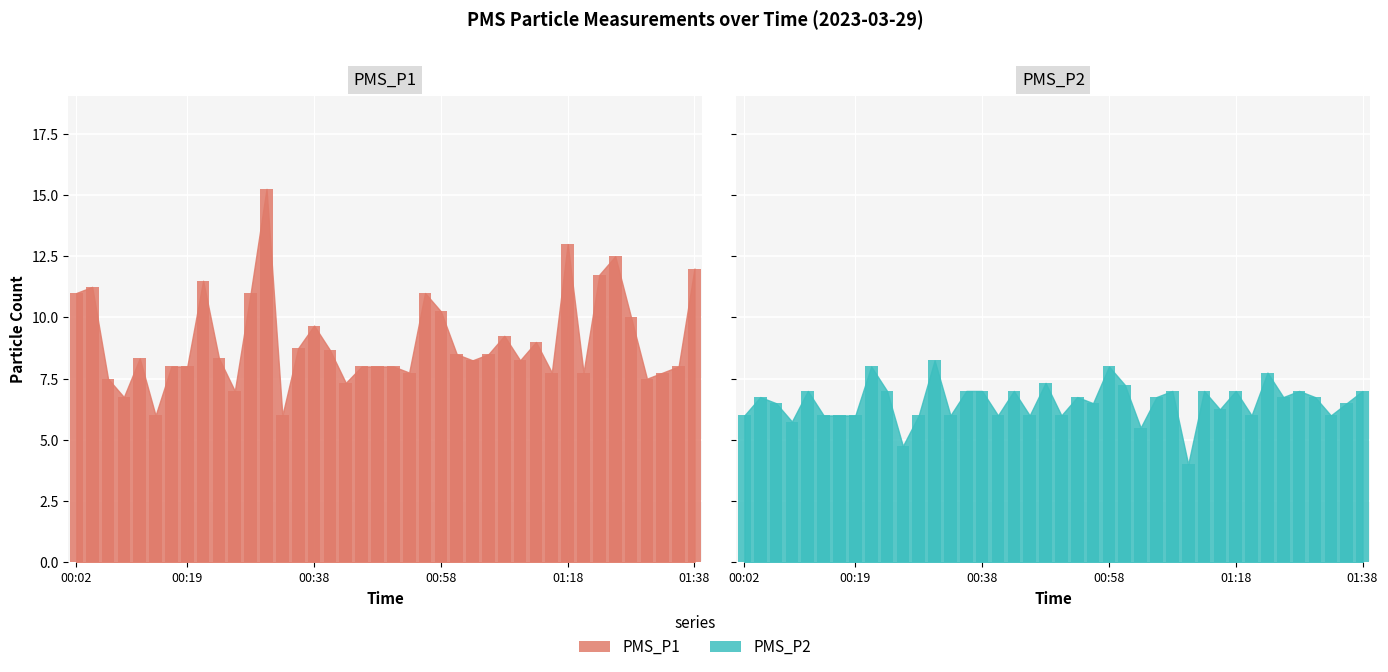

What is the sum of the PMS_P1 values at 00:26 and 00:14?

13.0